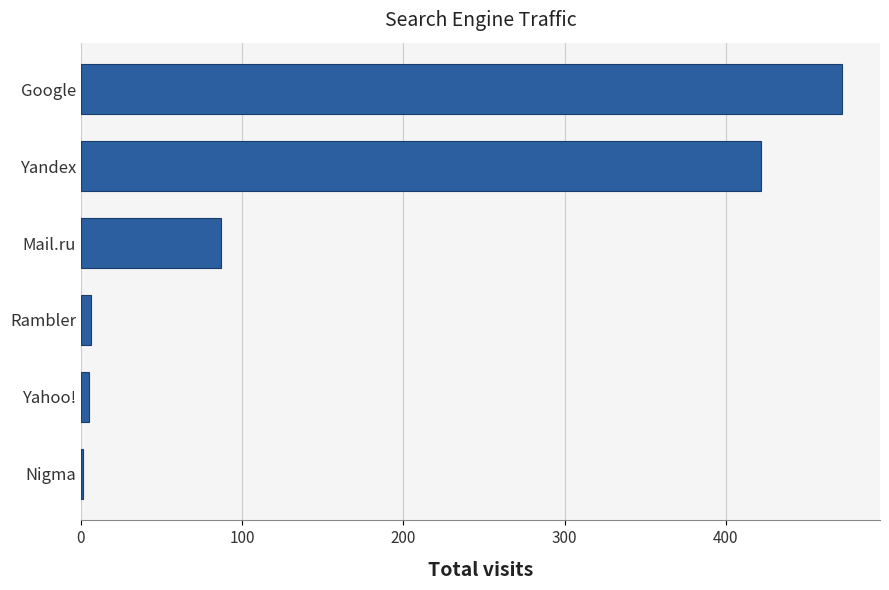

Between Yandex and Yahoo!, which is larger?

Yandex